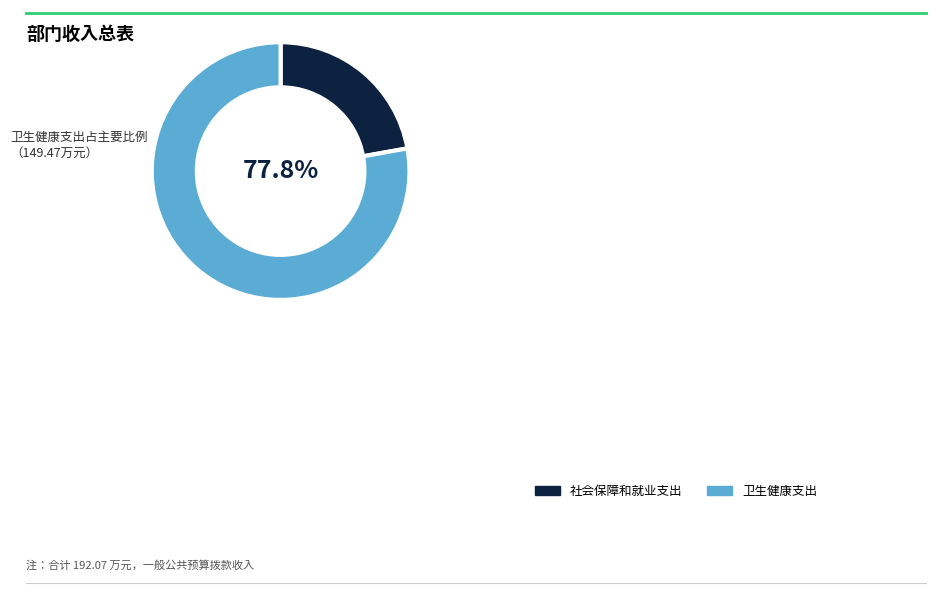

Is the sum of 卫生健康支出 and 社会保障和就业支出 greater than half?

Yes